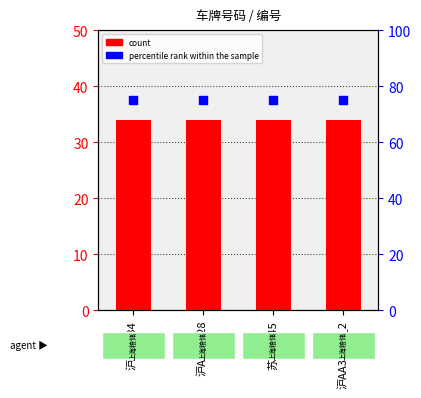

Which series has the widest spread of Y values?

count